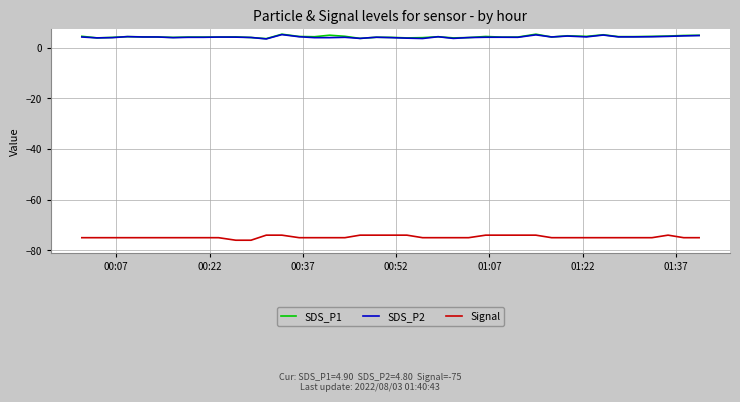

What is the difference between the maximum and minimum values in the Signal series?

2.0